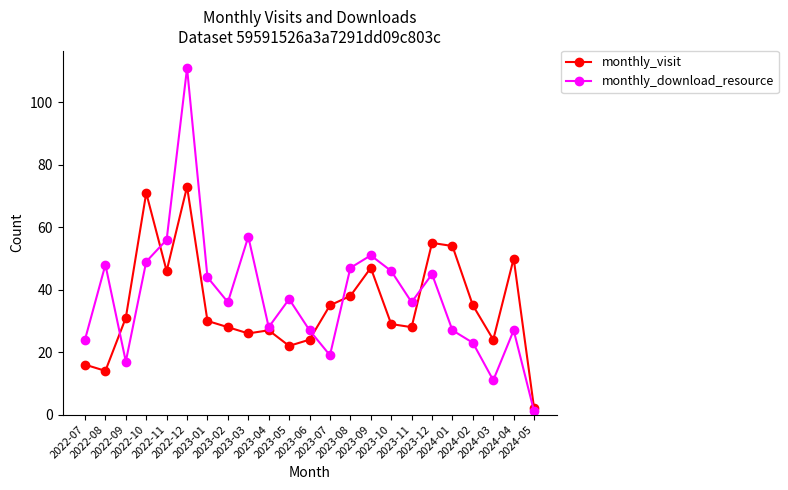

How many interior local valleys does the monthly_visit series have?

6